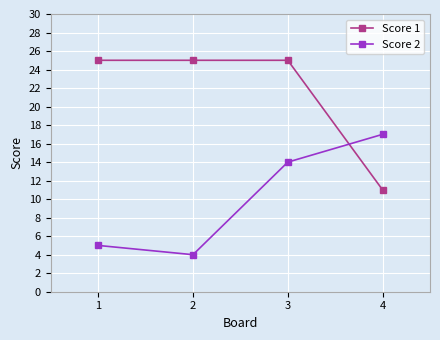

What is the total value across all series at 1?

30